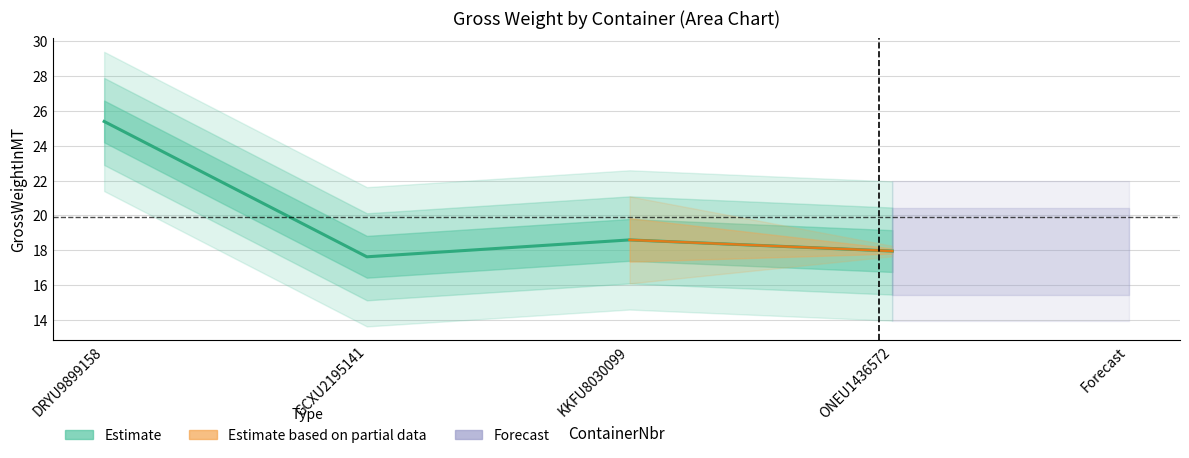

What is the label of the 4th point from the left?

ONEU1436572